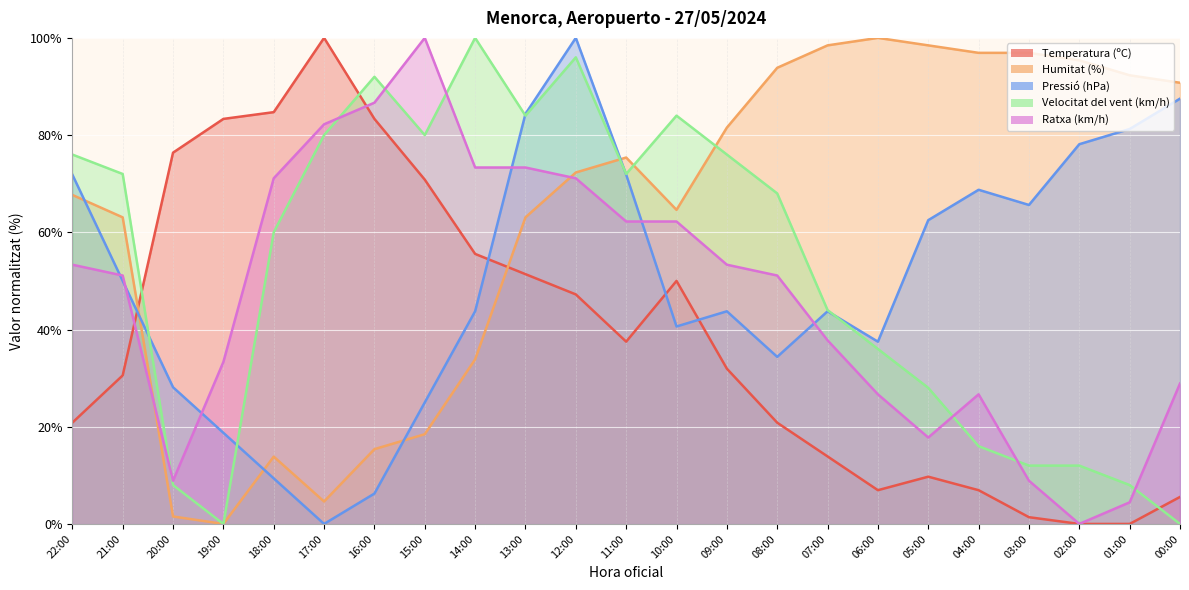

Between which two adjacent categories do Humitat (%) and Ratxa (km/h) first intersect?

21:00 and 20:00